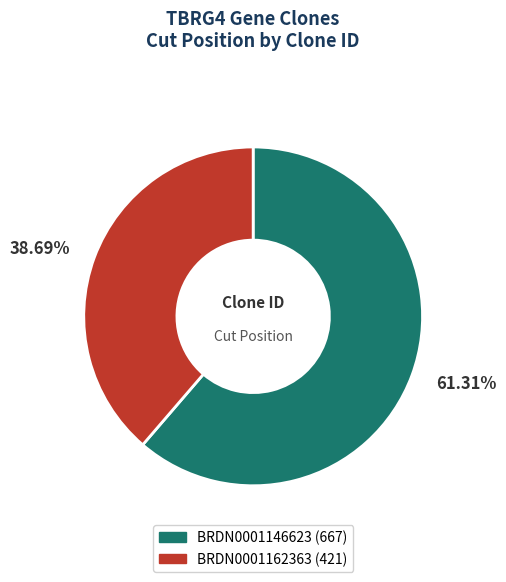

To the nearest percent, what portion does BRDN0001162363 represent?

39%